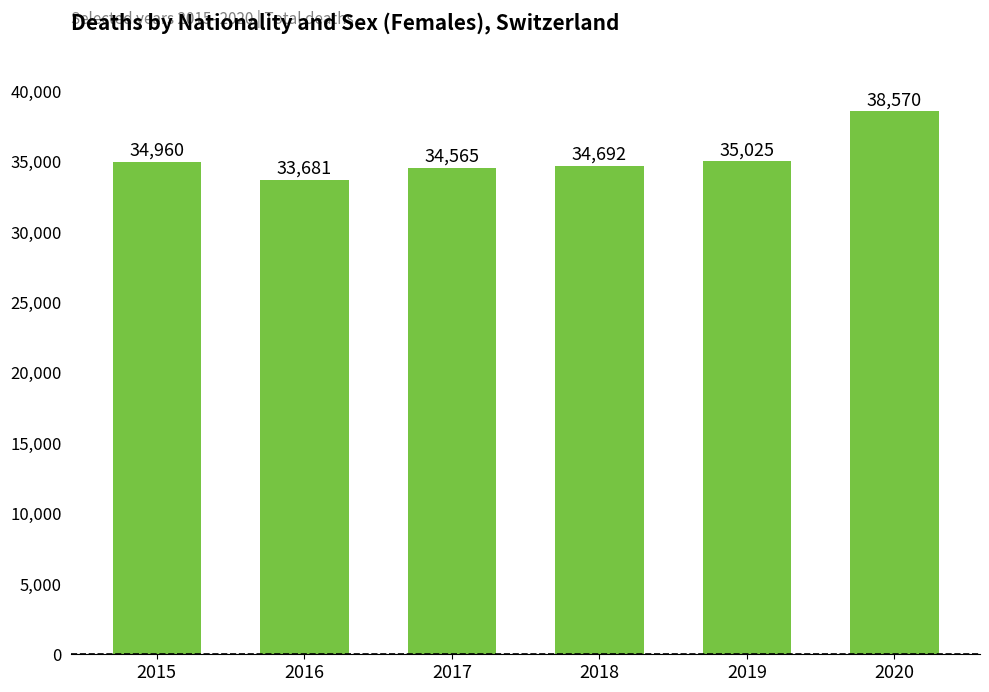

What is the greatest value displayed?

38570